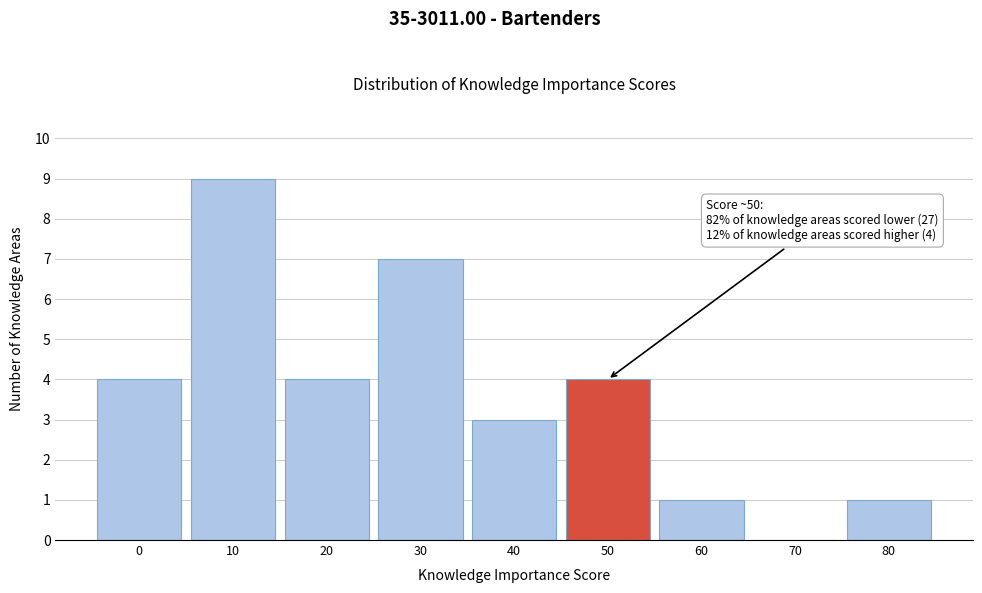

Reading left to right, what are all the values shown in this chart?

0=4	10=9	20=4	30=7	40=3	50=4	60=1	70=0	80=1